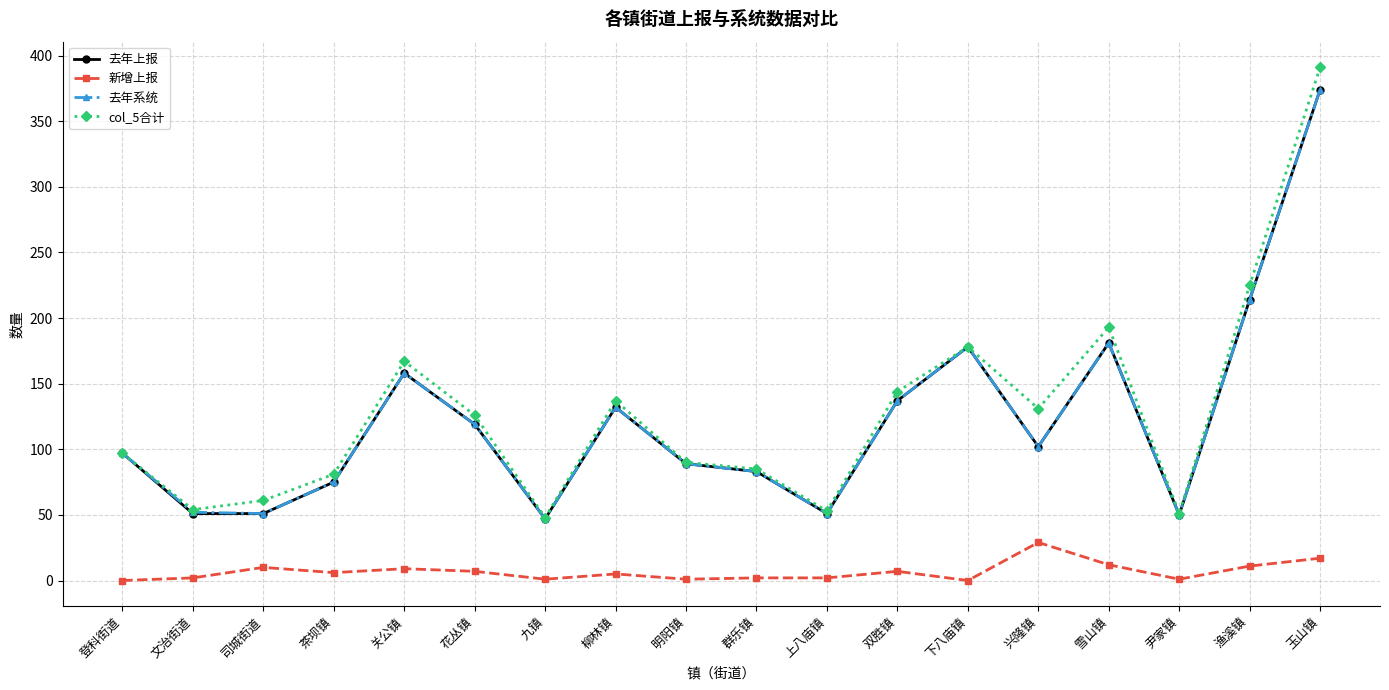

Count the number of data series in this chart.

4